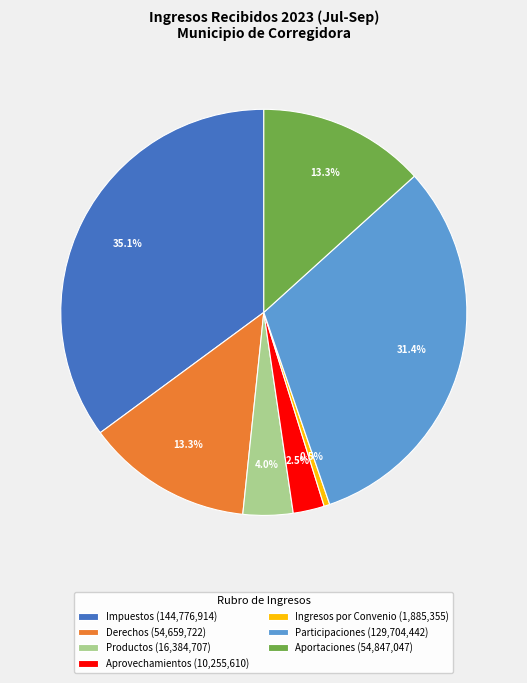

What is the largest slice in the pie chart?

Impuestos